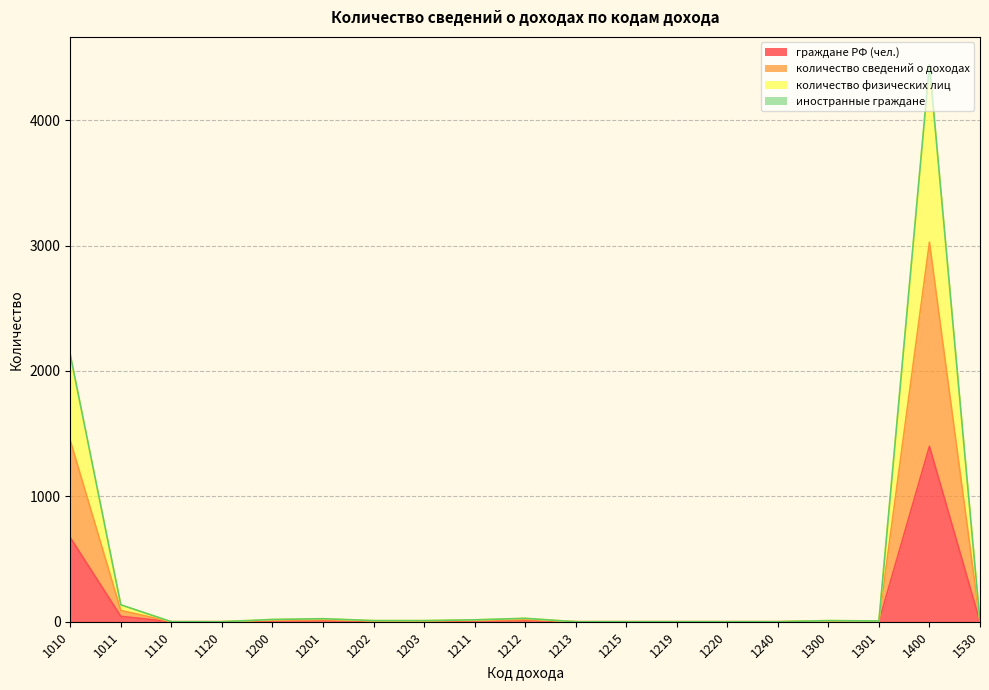

Which category has the highest value in the граждане РФ (чел.) series?

1400